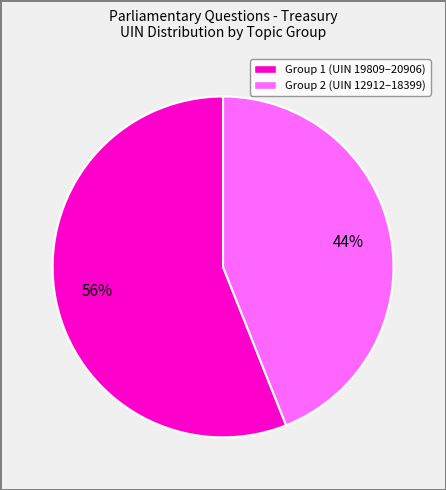

Count the number of slices in the pie.

2